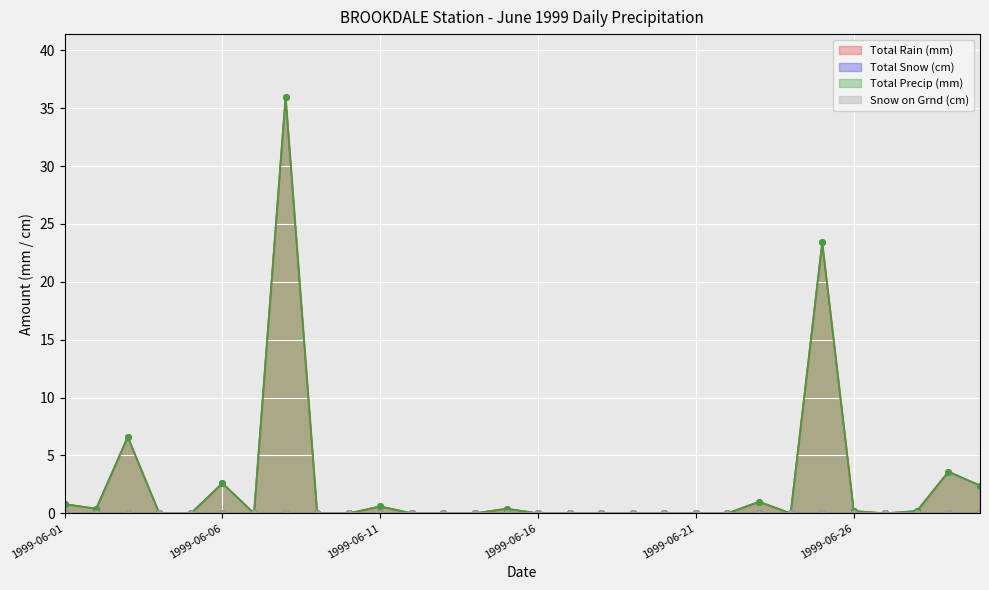

At which category is the sum across all series the highest?

1999-06-08